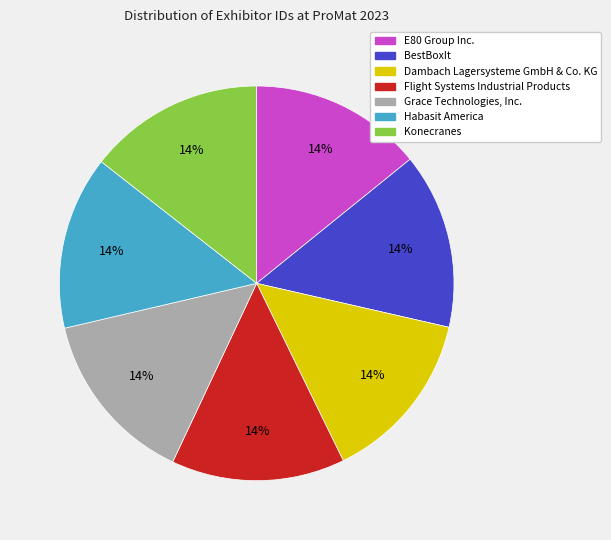

To the nearest percent, what is the average slice percentage?

14%